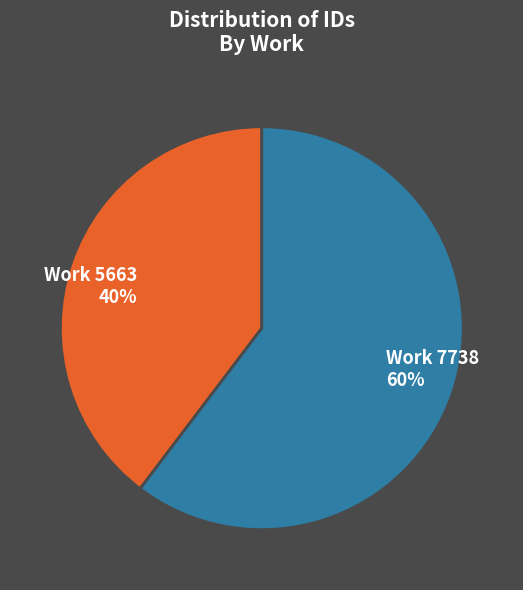

How many segments does this pie chart have?

2